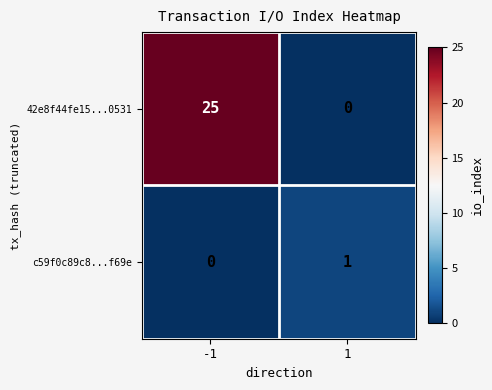

Between -1 and 1, which series saw the biggest shift?

42e8f44fe15...0531